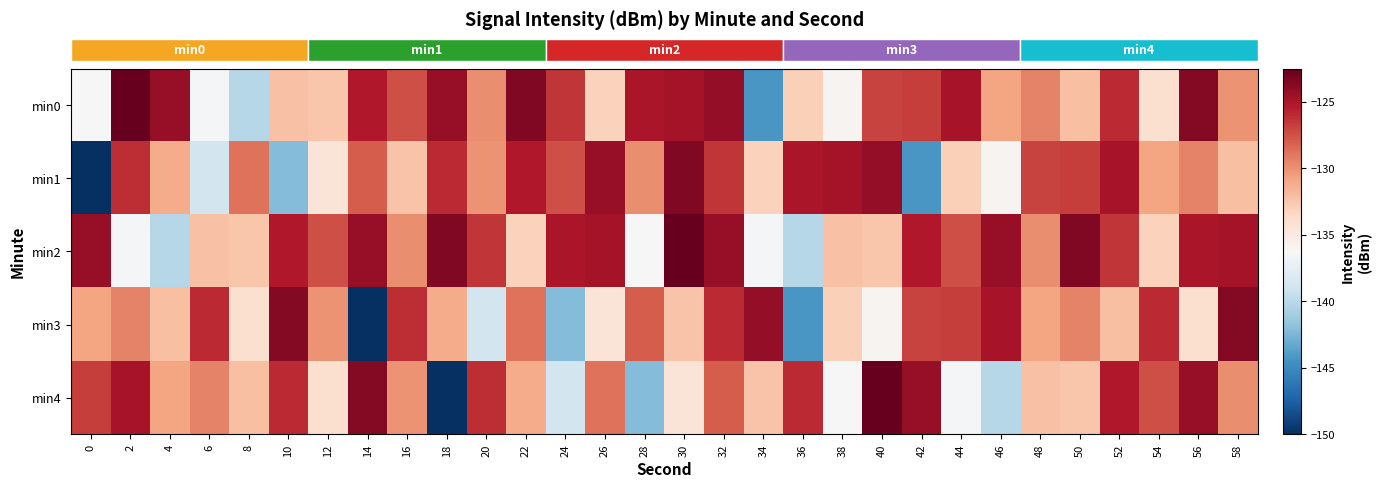

Between 30 and 12, which is larger?

30